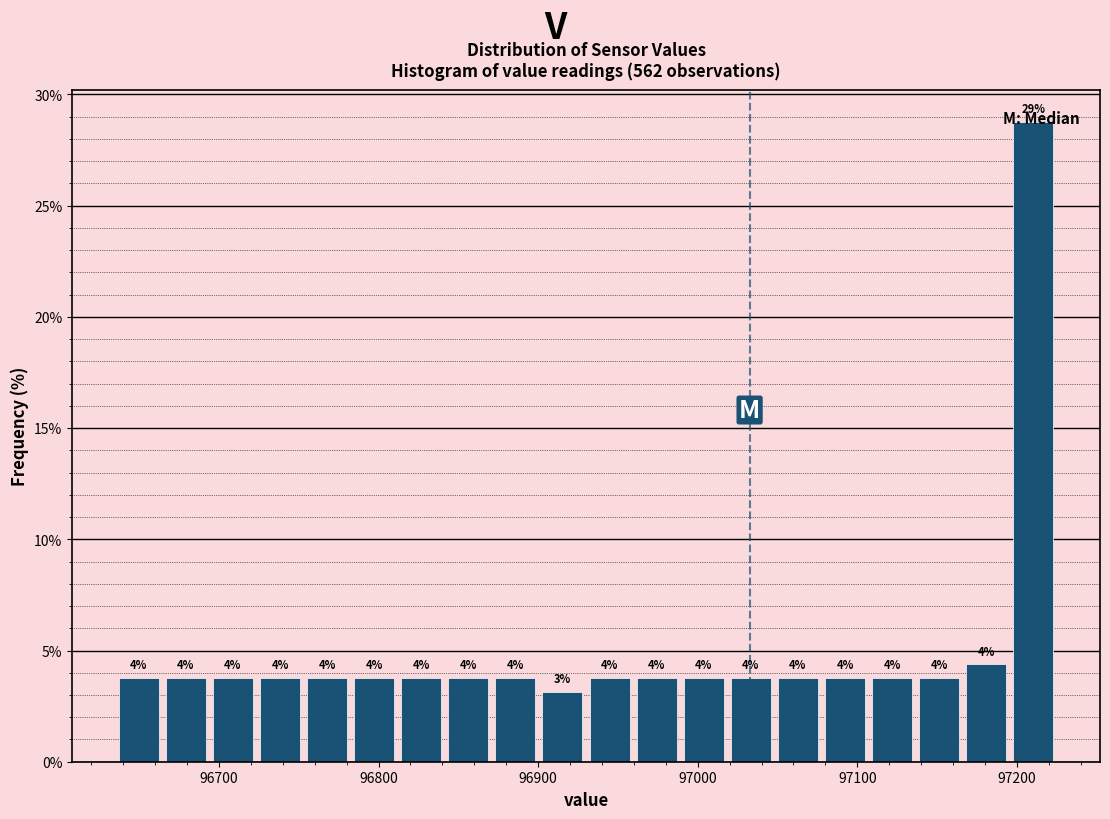

Read against the x-axis, roughly where is the centre of the tallest bar?

97210